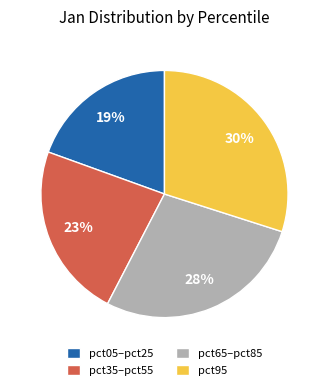

Is there any slice that represents more than half of the pie?

No